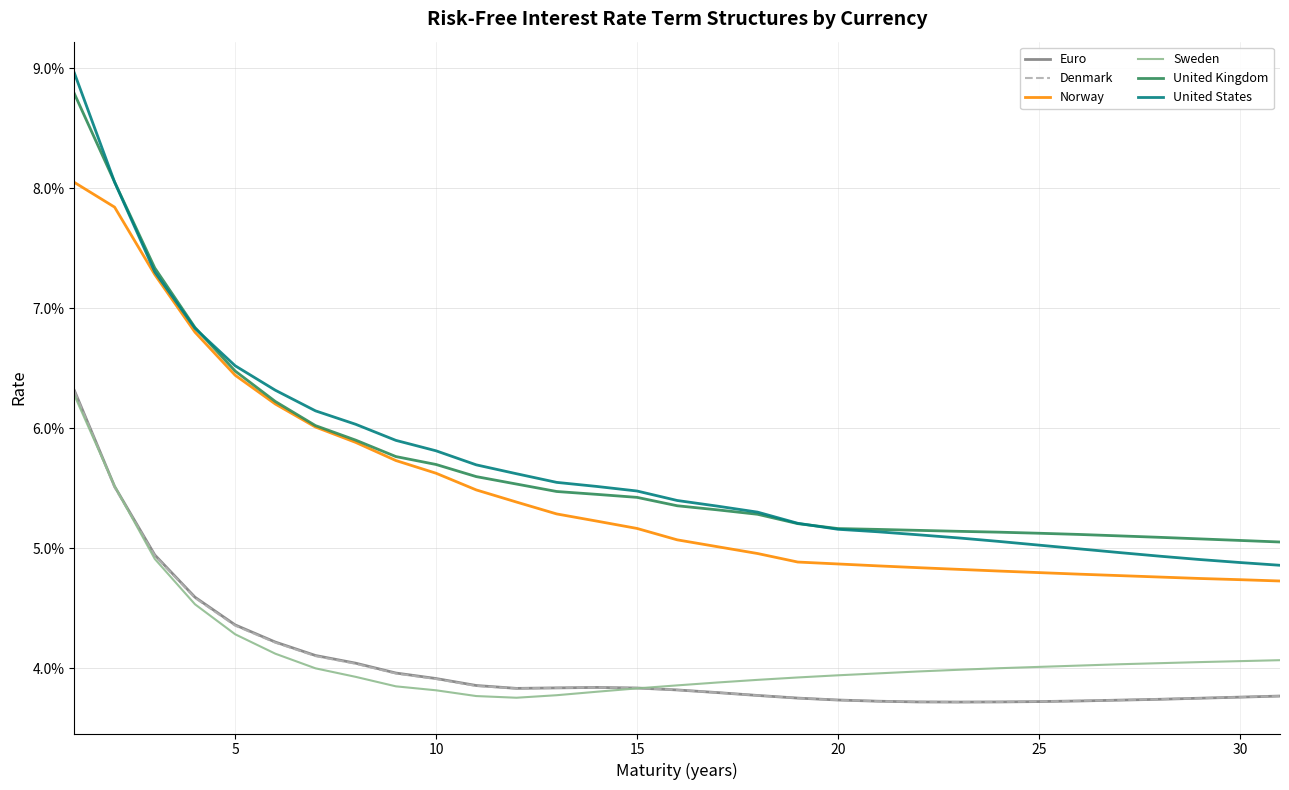

What are all the series names shown in the legend?

Euro, Denmark, Norway, Sweden, United Kingdom, United States